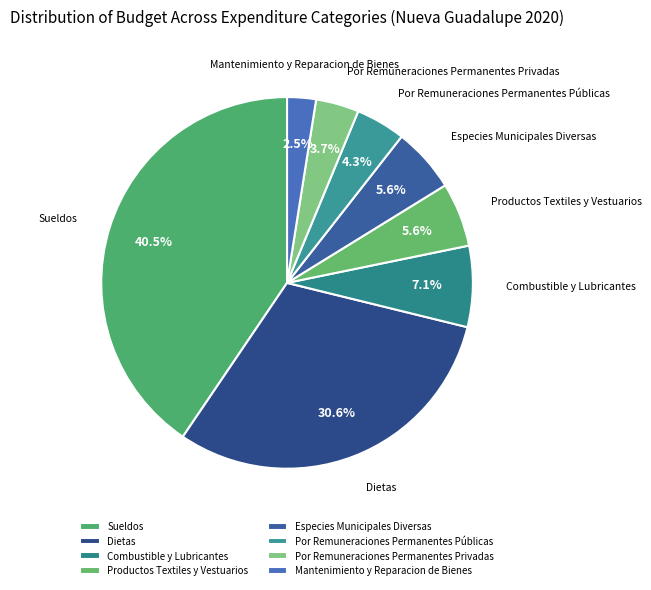

Which has a higher value, Mantenimiento y Reparacion de Bienes or Combustible y Lubricantes?

Combustible y Lubricantes